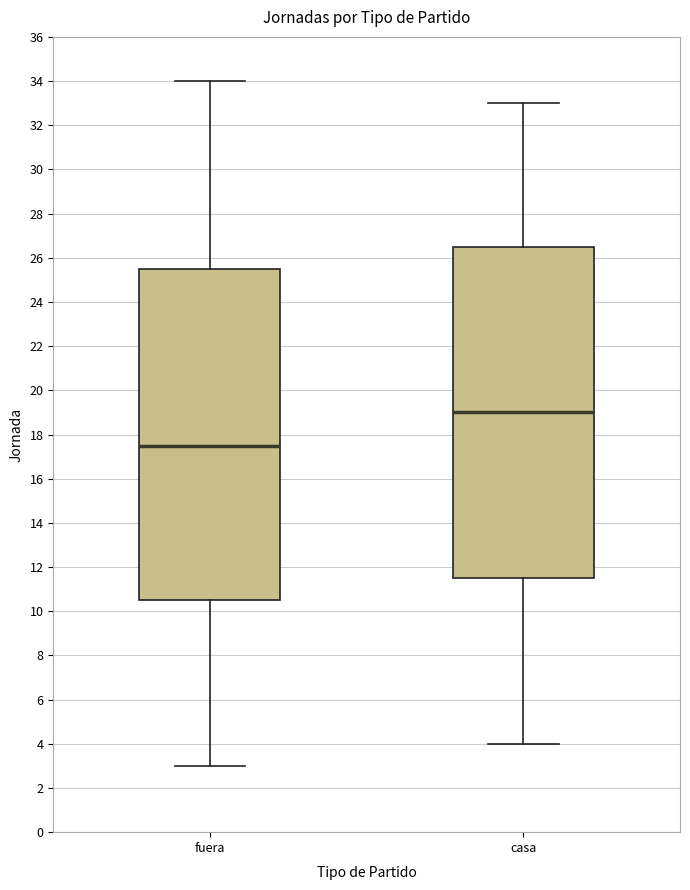

Which box has the highest median line?

casa